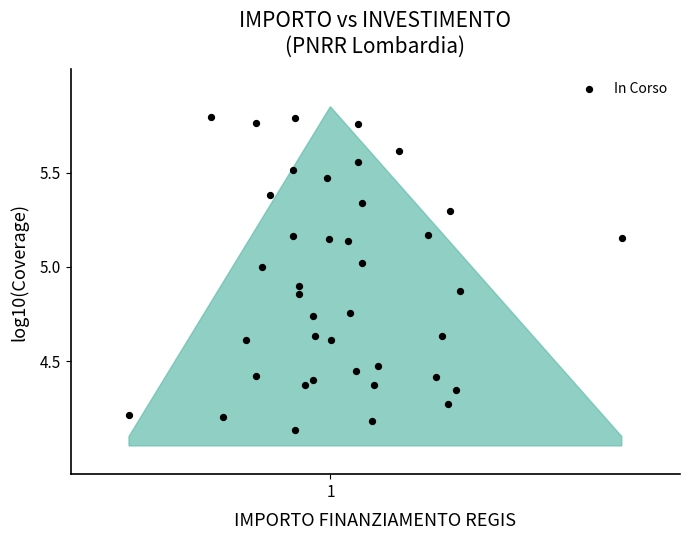

What is the range of Y values (max minus min)?

1.7